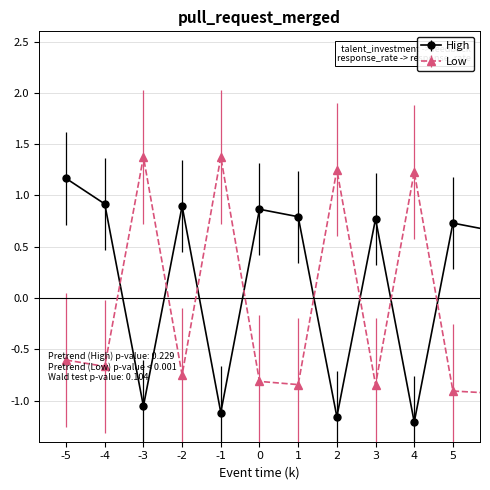

How many interior local peaks does the High series have?

4